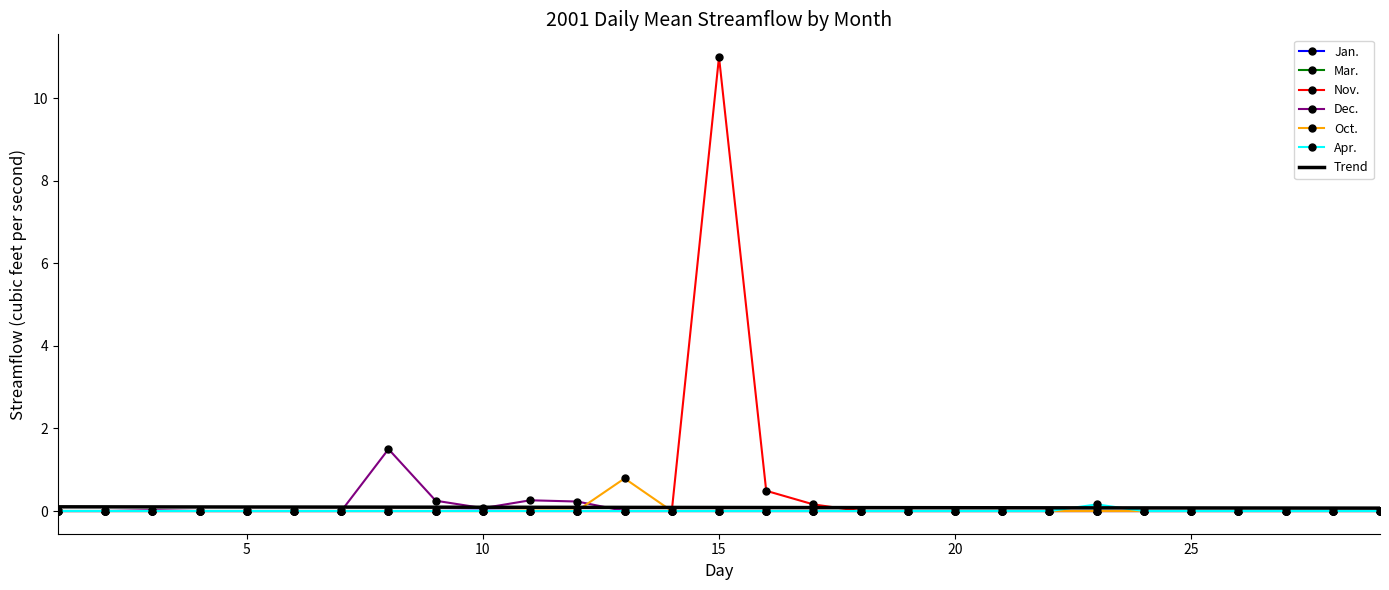

Where is Apr. nearest to the value 0?

1